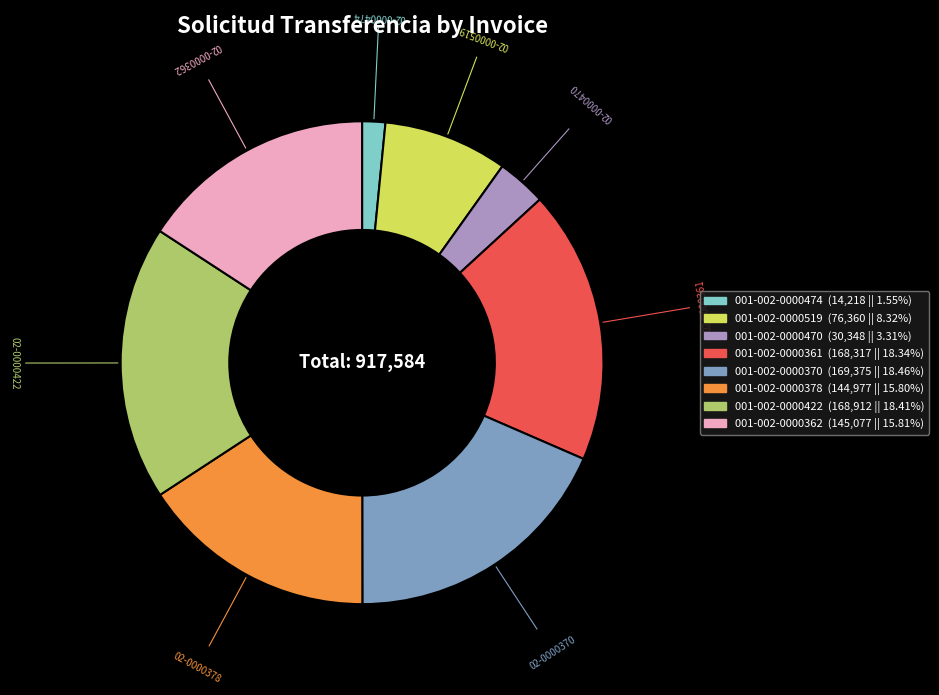

Is the sum of 001-002-0000474 and 001-002-0000422 greater than half?

No